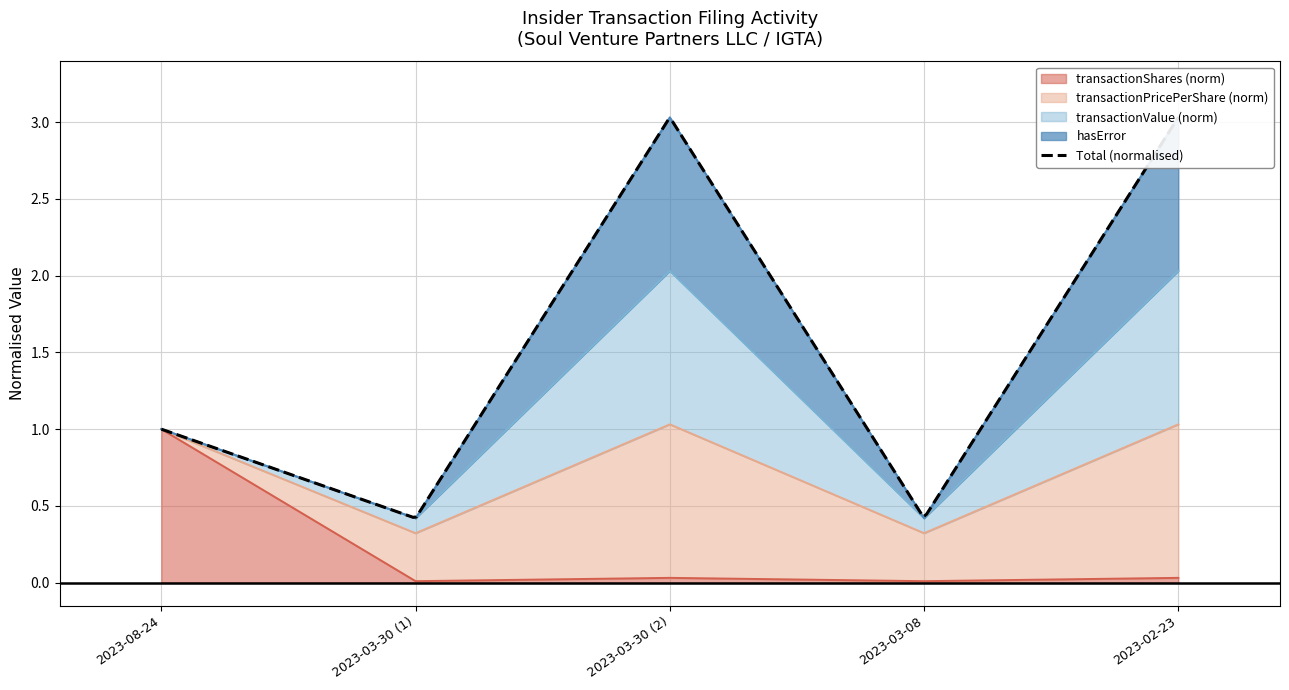

At which category does hasError reach its first local peak?

2023-03-30 (2)